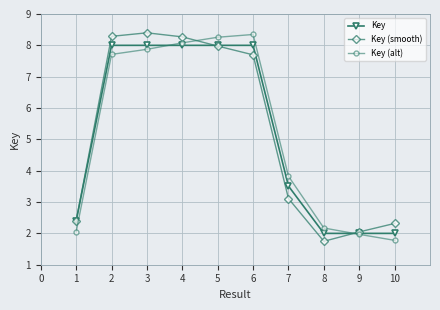

Rank the series at 3 from lowest to highest value.

Key (alt), Key, Key (smooth)